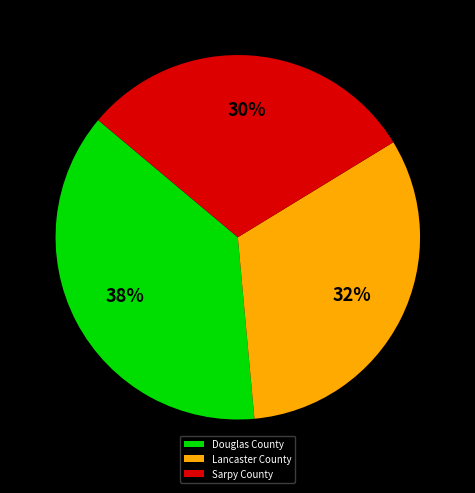

Combined, do Douglas County and Lancaster County account for over 50%?

Yes